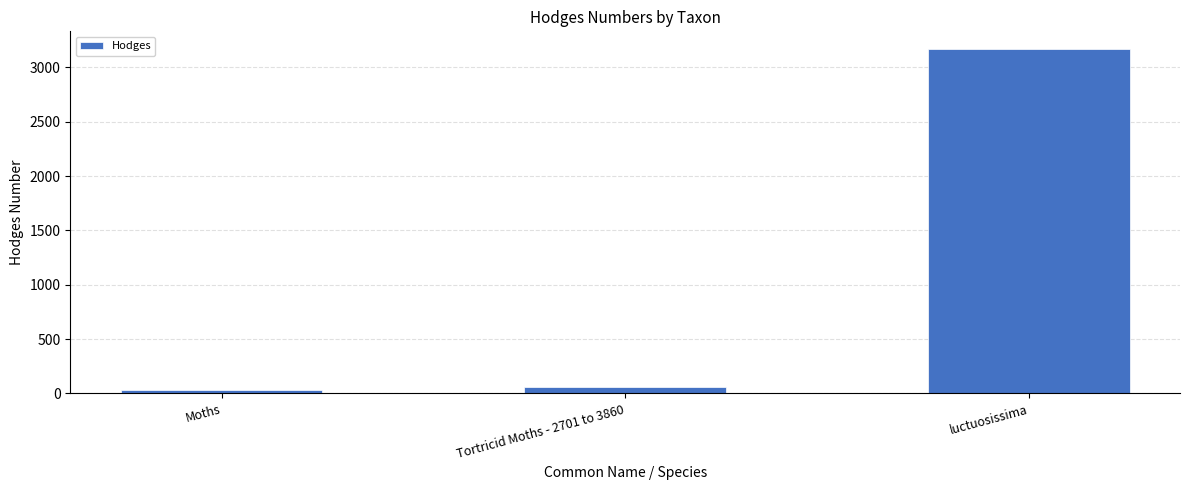

Rank the categories by value from highest to lowest.

luctuosissima, Tortricid Moths - 2701 to 3860, Moths